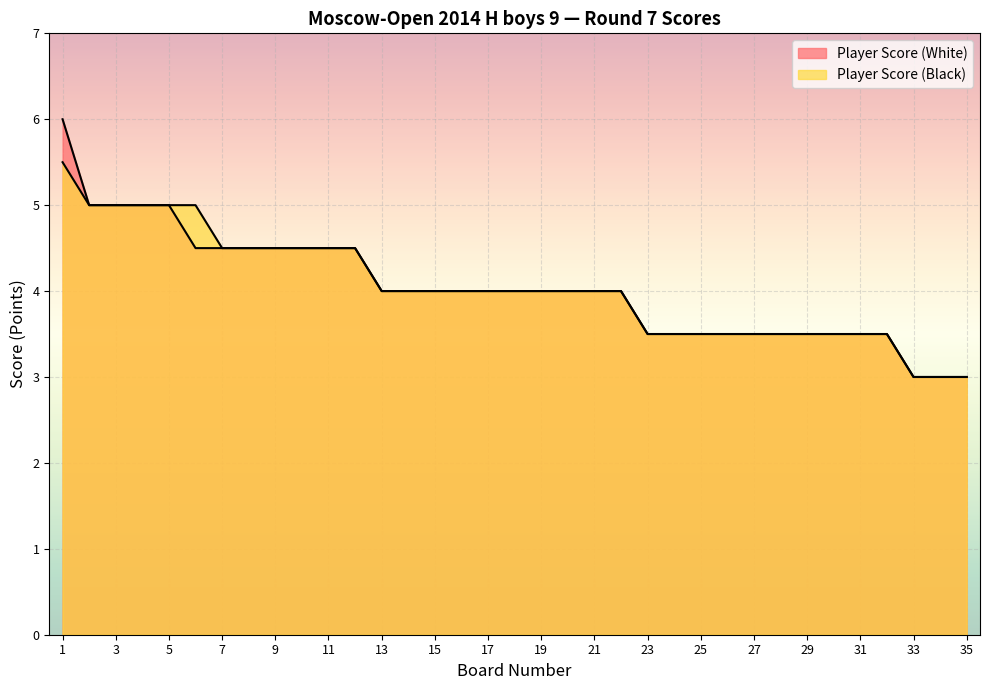

The Player Score (Black) series shows 5.0 at 5. True or false?

True